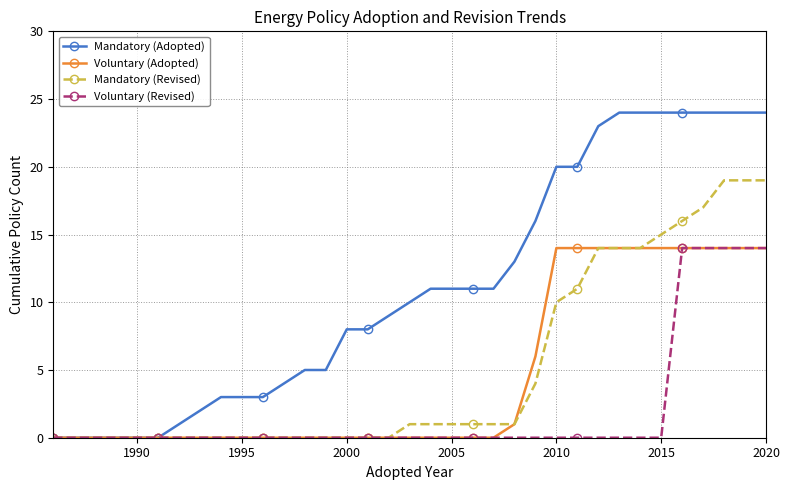

How many categories are shown in the chart?

35